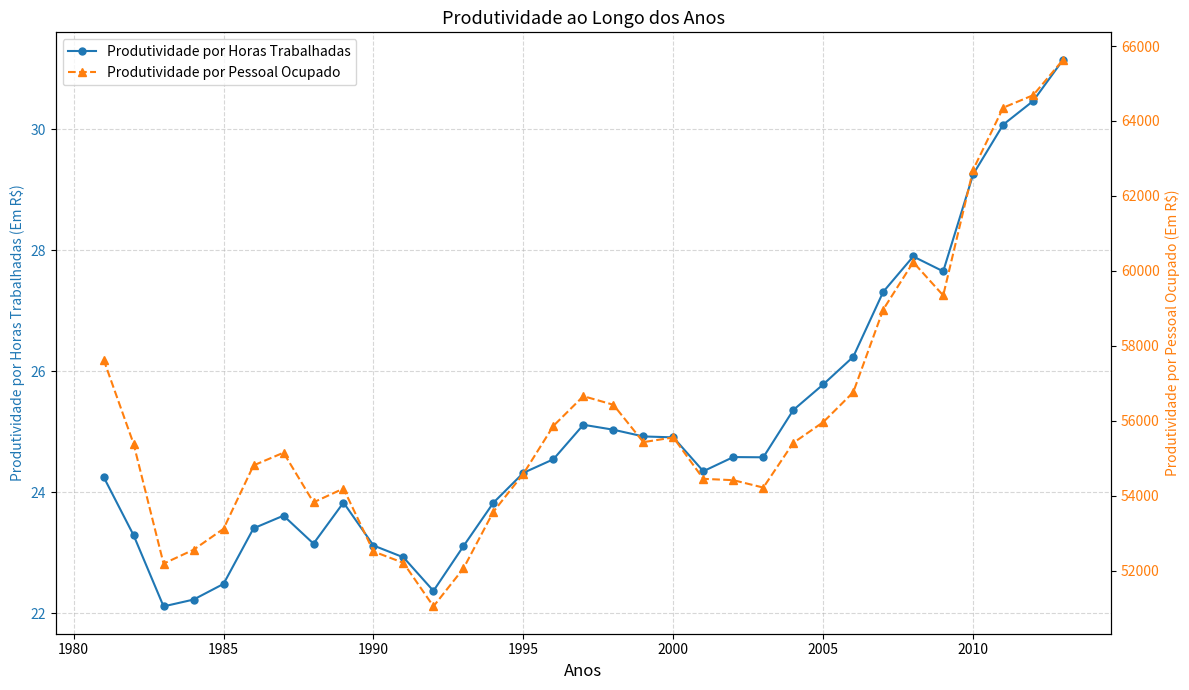

What is the sum of all Produtividade por Pessoal Ocupado values?

1851949.6